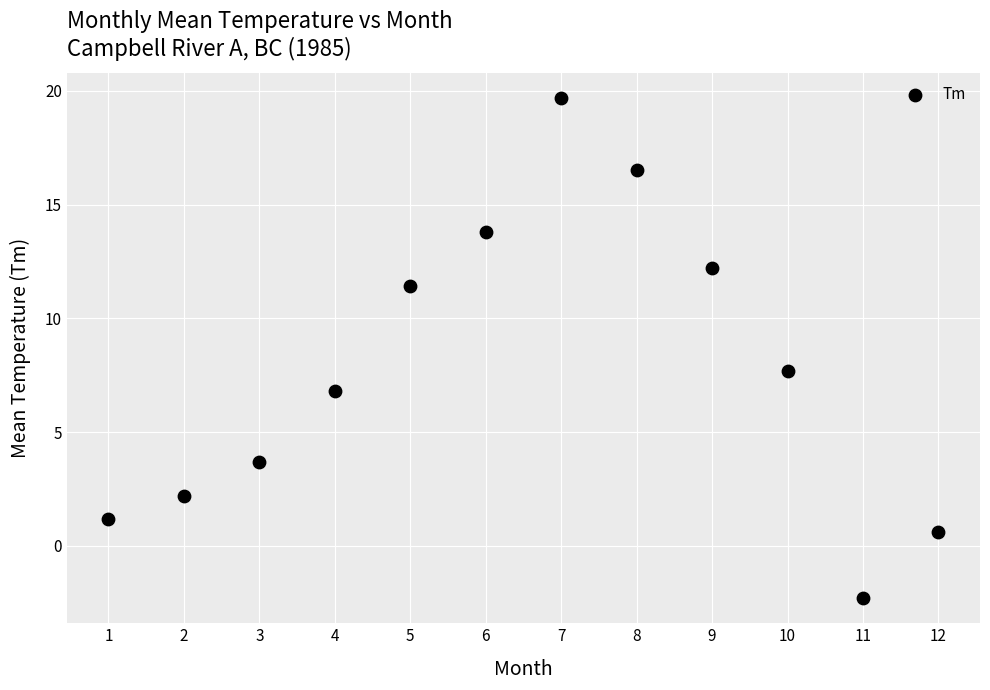

What Y value in the scatter plot is closest to 8?

7.7